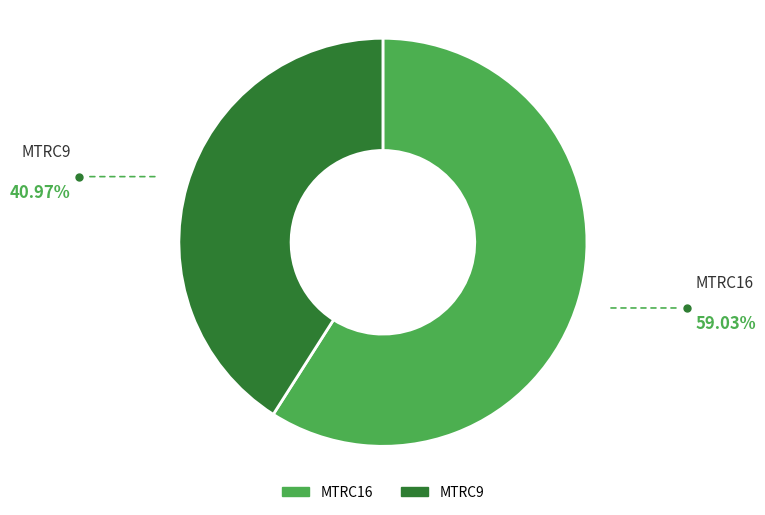

Count the number of slices in the pie.

2